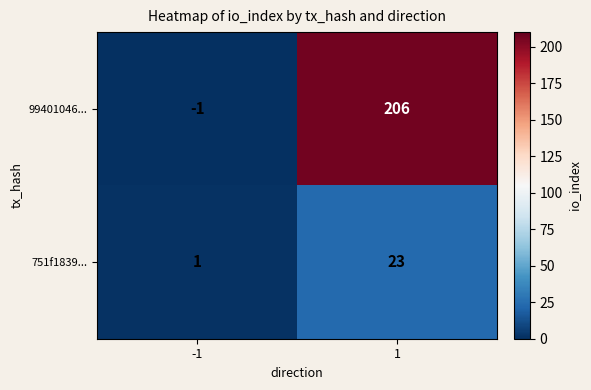

Reading left to right, extract all data points from this chart.

99401046...: -1=-1	1=206
751f1839...: -1=1	1=23